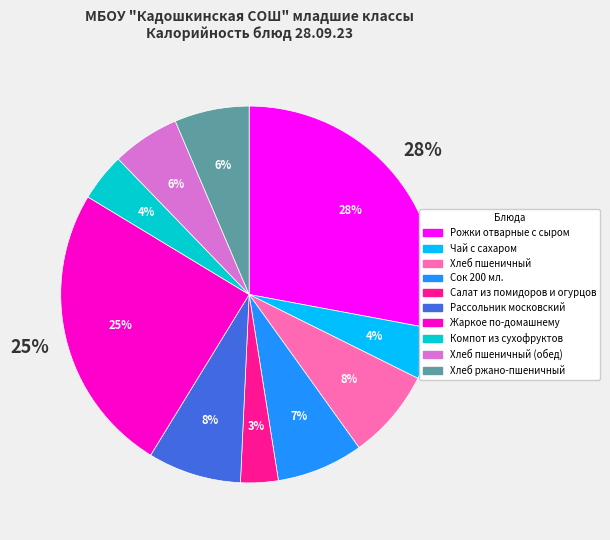

To the nearest percent, what is the difference between the Рожки отварные с сыром and Рассольник московский slice percentages?

20%